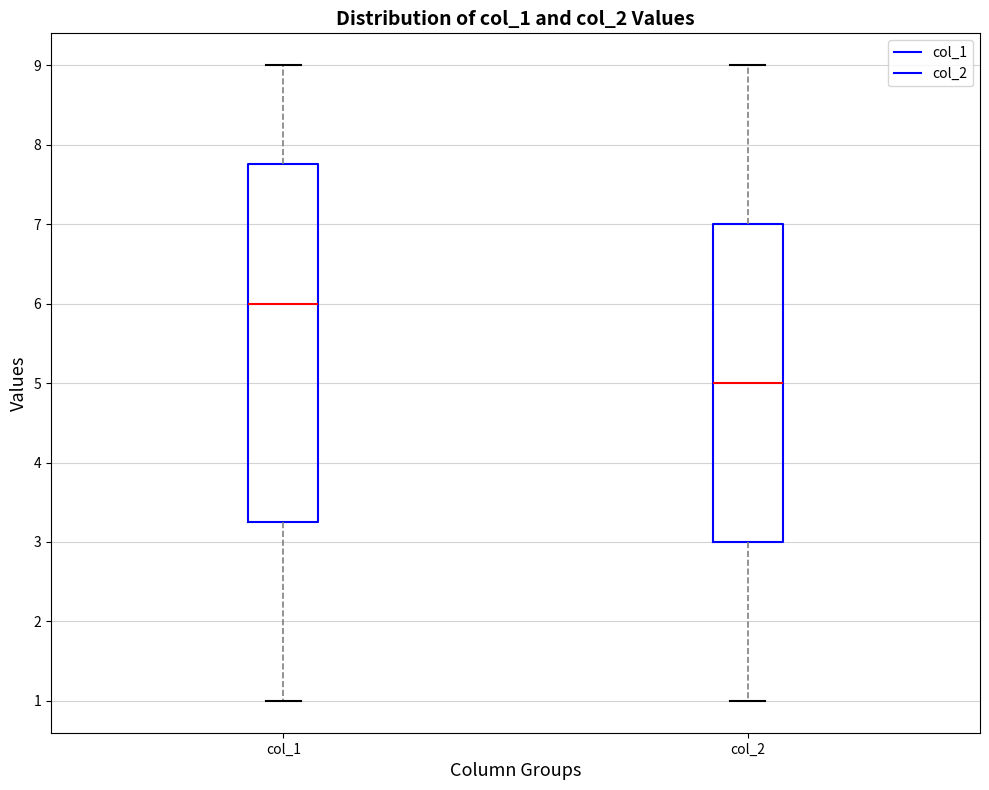

Reading left to right, transcribe this box plot: for each box, give where its median line is, the range the box spans, and where its two whiskers end, as read against the y-axis. The values are not printed on the chart, so give them approximately, as read against the axis.

col_1: median 6.0, box 3.3 to 7.8, whiskers 1.0 to 9.0
col_2: median 5.0, box 3.0 to 7.0, whiskers 1.0 to 9.0